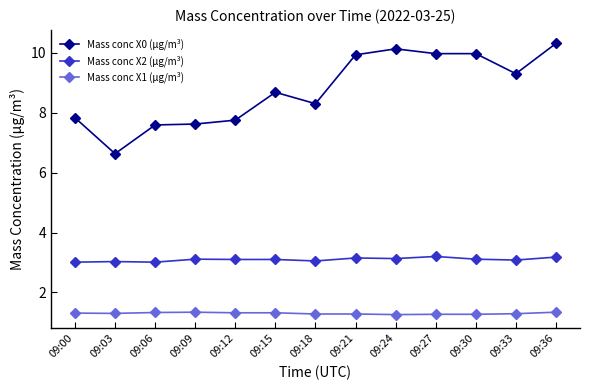

True or false: Mass conc X2 (μg/m³) has more than 1 points higher than both neighbors.

True